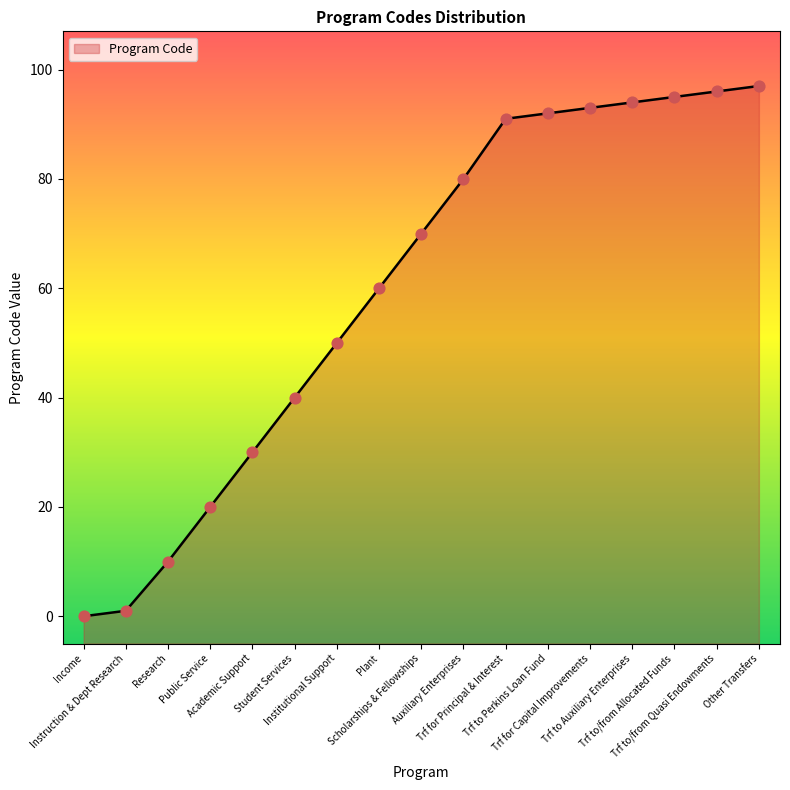

What is the ratio of the value at Trf for Principal & Interest to the value at Student Services?

2.3